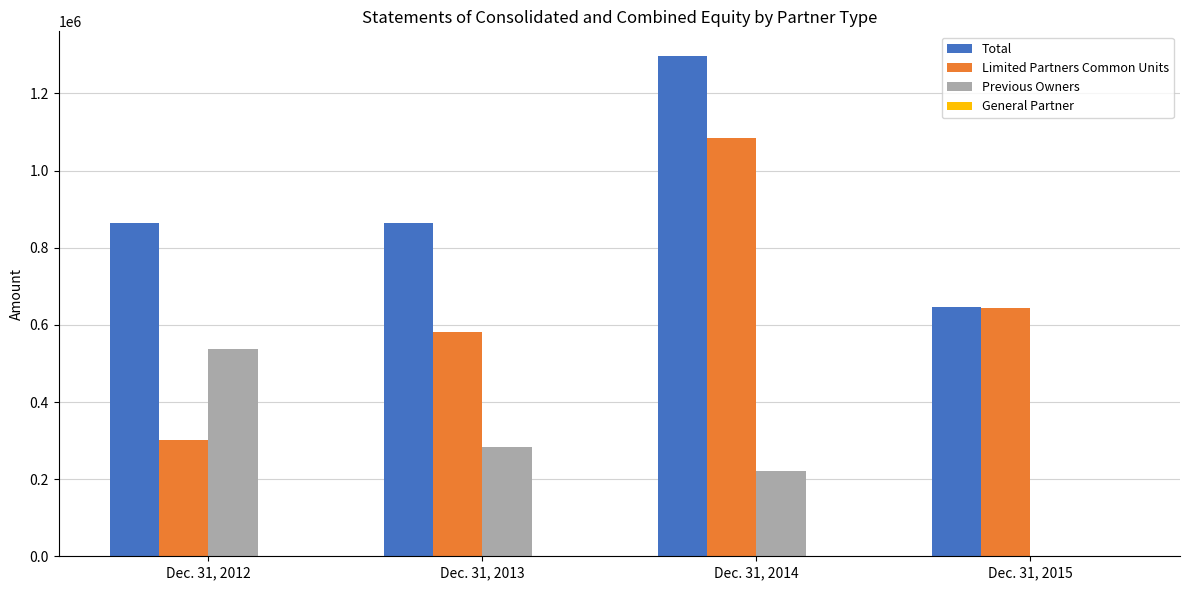

What is the sum of the Total values at Dec. 31, 2013 and Dec. 31, 2014?

2159335